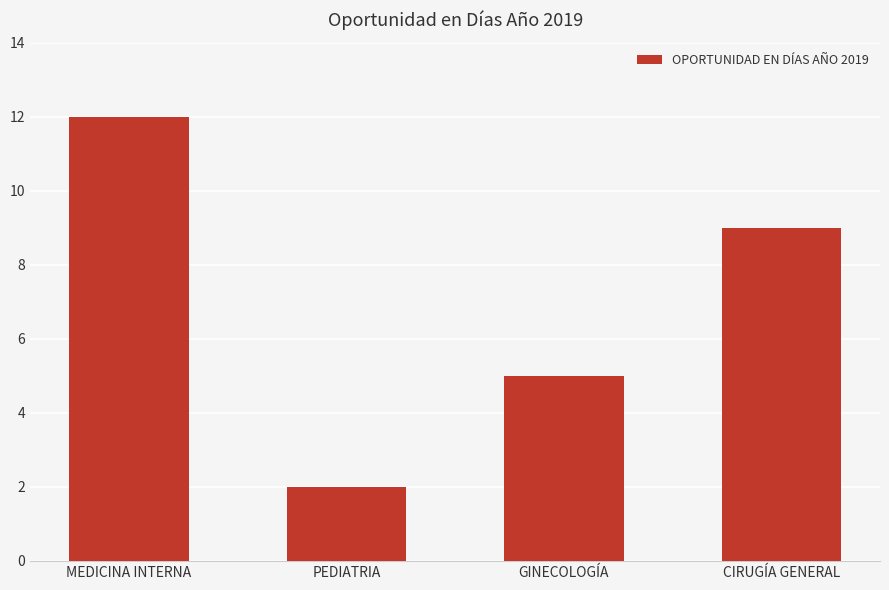

What position from the right is PEDIATRIA?

3